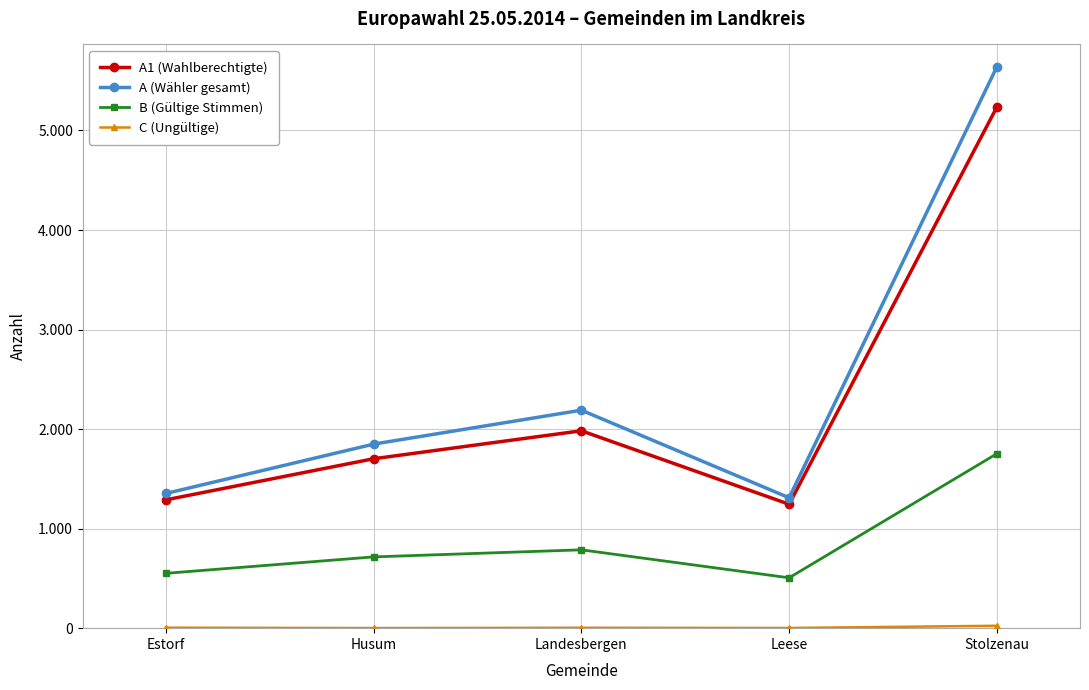

Is this an area chart (filled region under the line)?

No